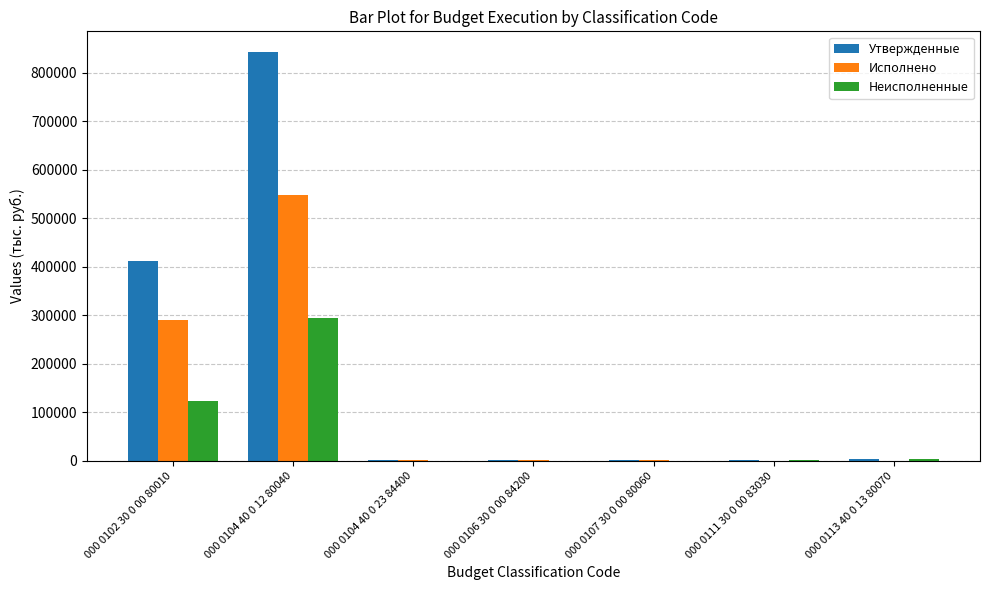

Which category has the highest value in the Исполнено series?

000 0104 40 0 12 80040